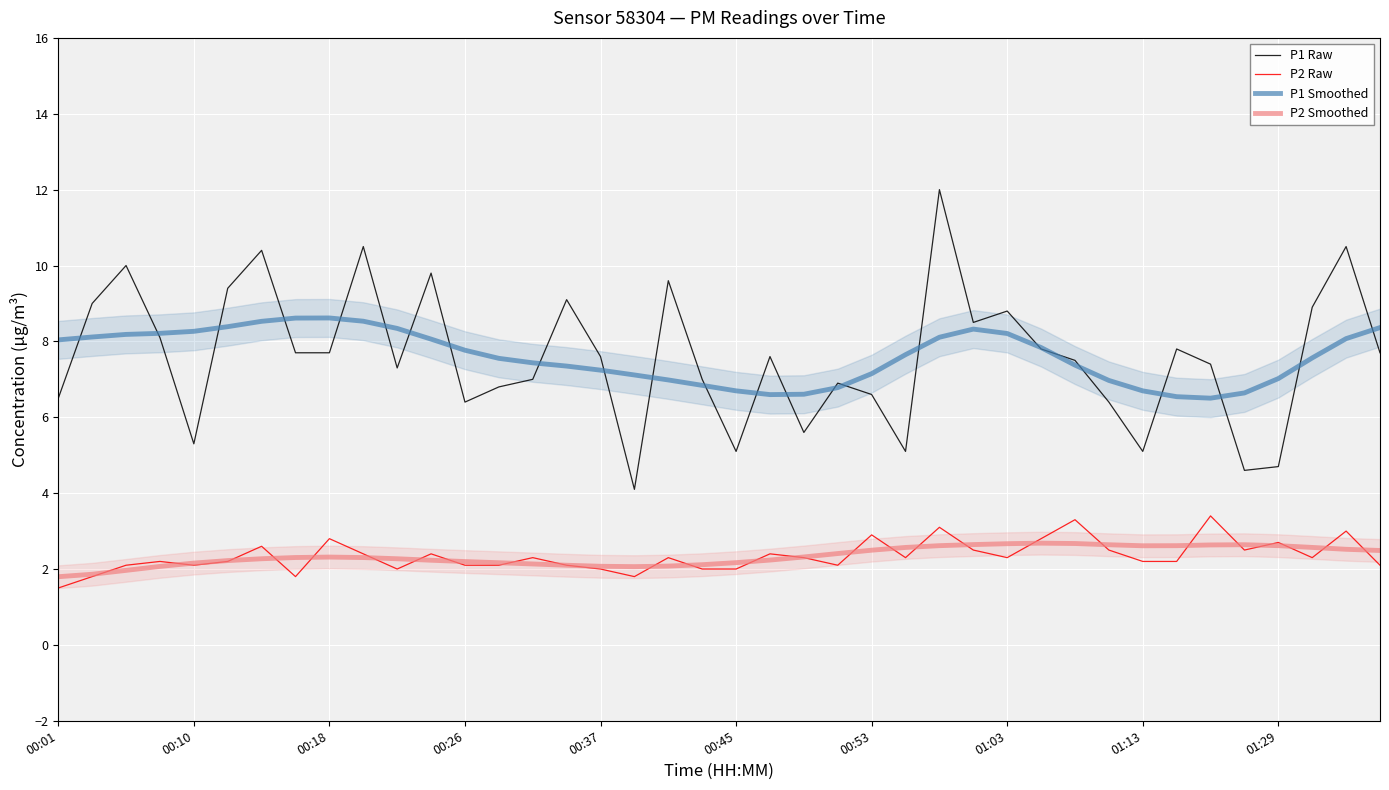

In P1 Raw, how many points are lower than both neighbors (excluding endpoints)?

10